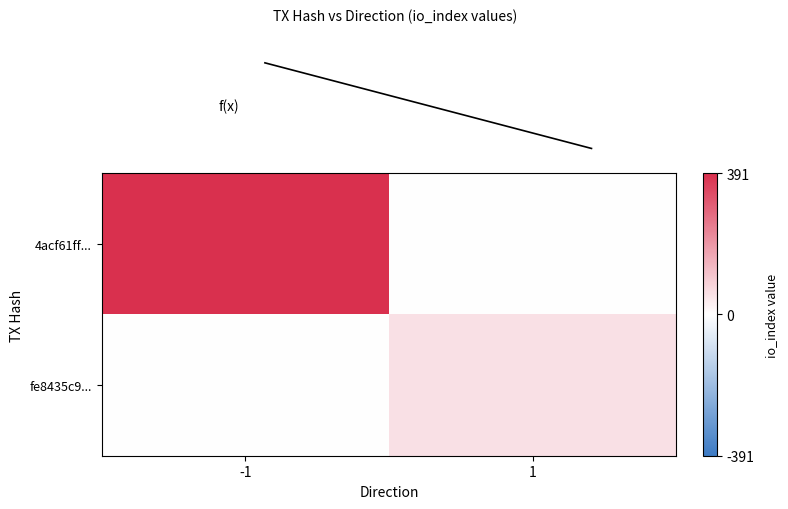

Which category has the highest value across all series?

-1